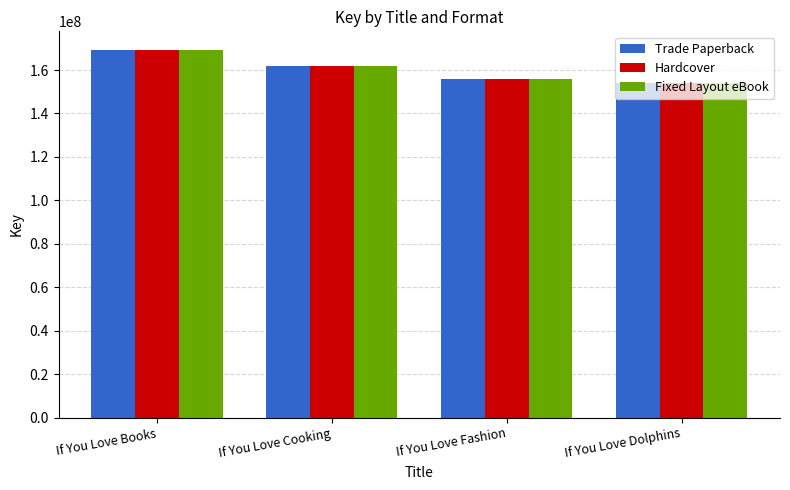

What is the average value of the Hardcover series?

160261256